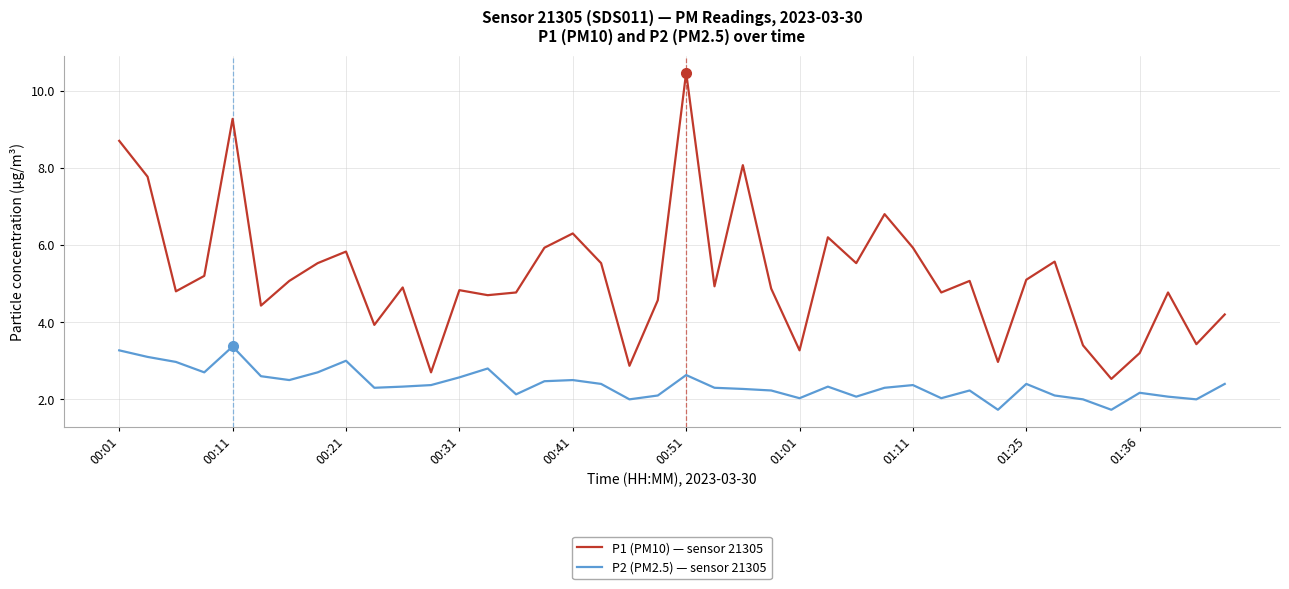

Reading right to left, list all the values displayed in this chart.

P1 (PM10) — sensor 21305: 4.2	3.4	4.8	3.2	2.5	3.4	5.6	5.1	3.0	5.1	4.8	5.9	6.8	5.5	6.2	3.3	4.9	8.1	4.9	10.5	4.6	2.9	5.5	6.3	5.9	4.8	4.7	4.8	2.7	4.9	3.9	5.8	5.5	5.1	4.4	9.3	5.2	4.8	7.8	8.7
P2 (PM2.5) — sensor 21305: 2.4	2.0	2.1	2.2	1.7	2.0	2.1	2.4	1.7	2.2	2.0	2.4	2.3	2.1	2.3	2.0	2.2	2.3	2.3	2.6	2.1	2.0	2.4	2.5	2.5	2.1	2.8	2.6	2.4	2.3	2.3	3.0	2.7	2.5	2.6	3.4	2.7	3.0	3.1	3.3